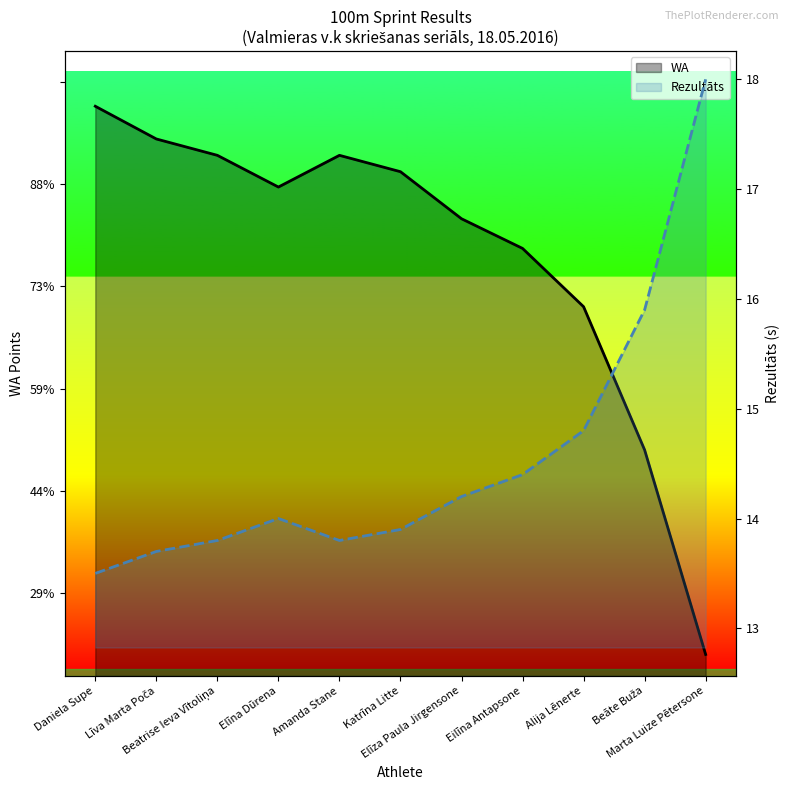

What is the label of the 6th point from the right?

Katrīna Litte